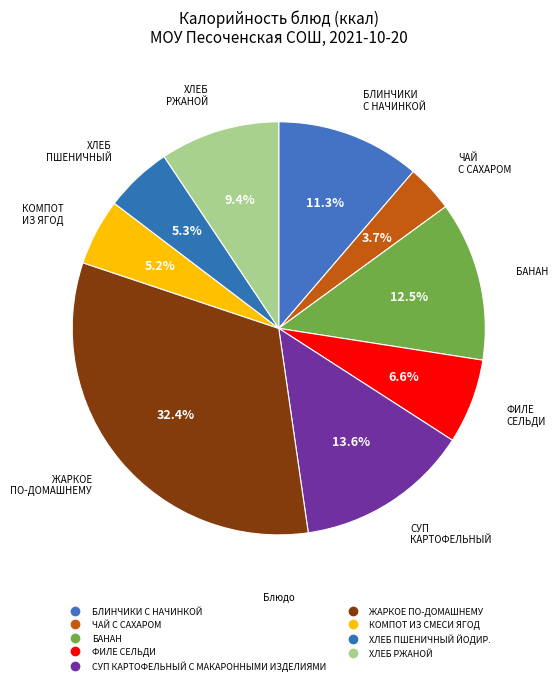

What is the change in value from БЛИНЧИКИ С НАЧИНКОЙ to ЖАРКОЕ ПО-ДОМАШНЕМУ?

+264